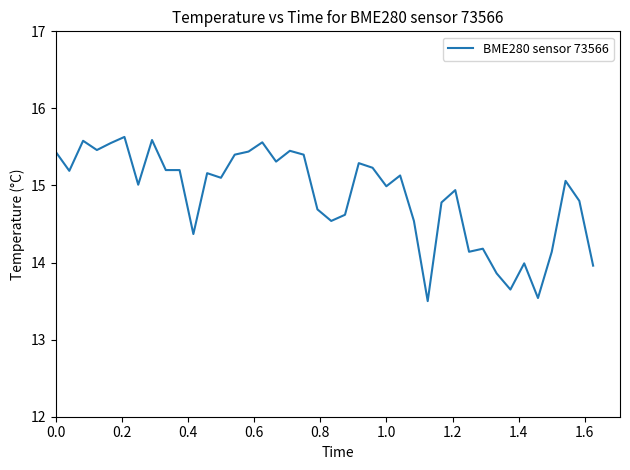

What is the difference between the maximum and minimum values?

2.1